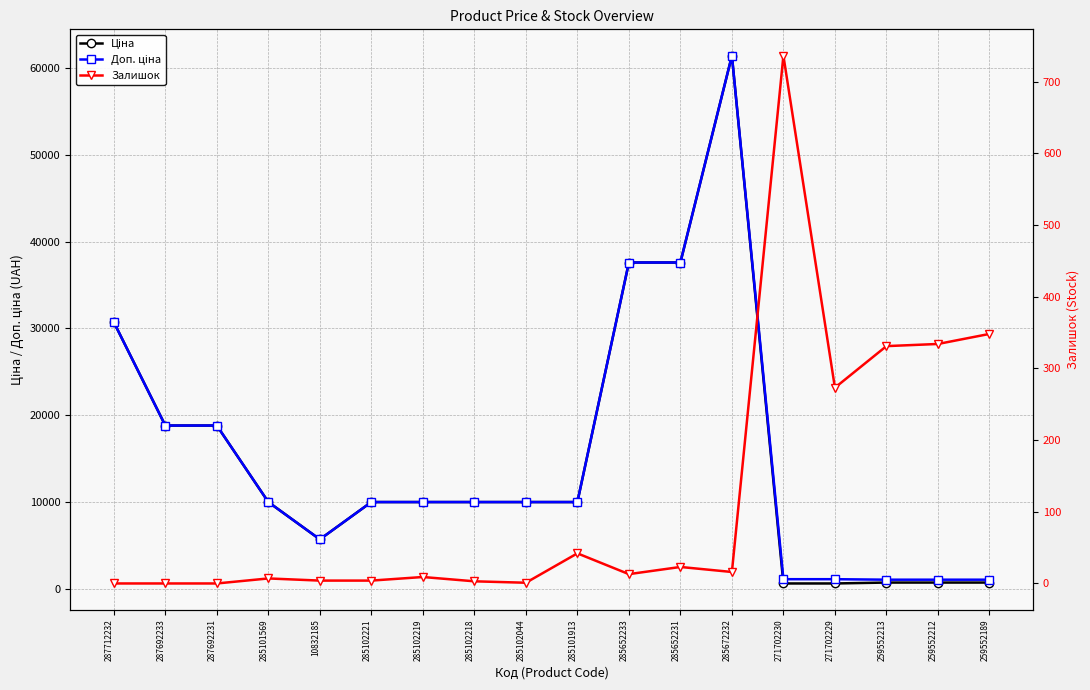

What position from the right is 285101913?

9